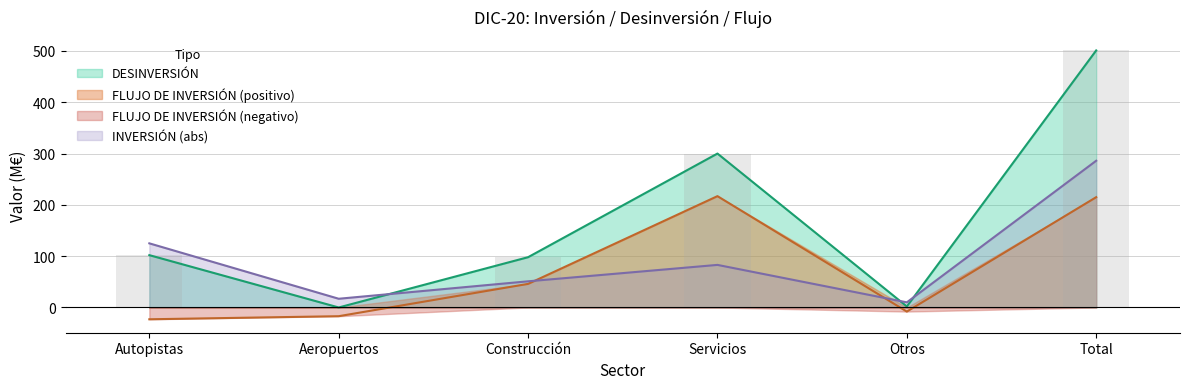

Rank the categories by FLUJO DE INVERSIÓN value from lowest to highest.

Autopistas, Aeropuertos, Otros, Construcción, Total, Servicios